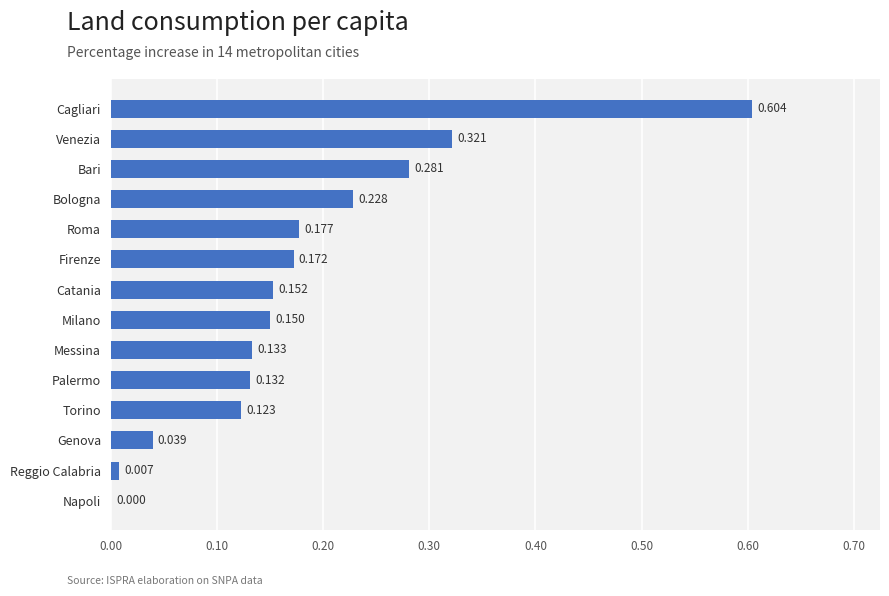

Between Bologna and Reggio Calabria, which is larger?

Bologna